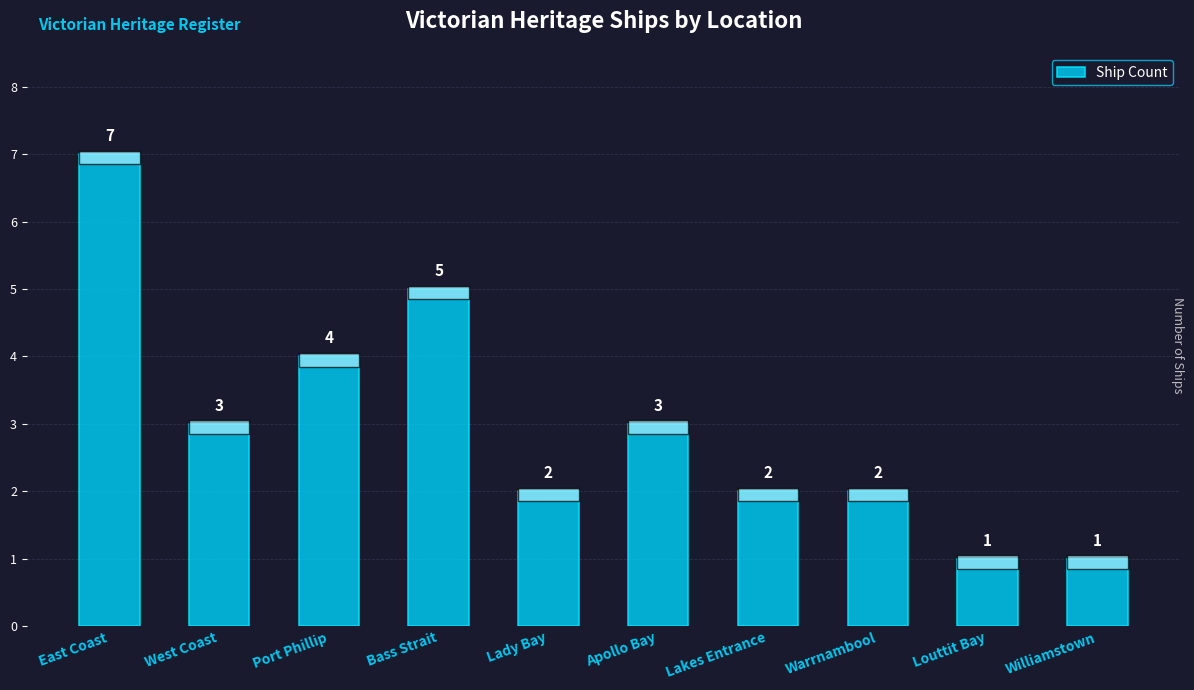

What is the sum of the values at Port Phillip and Lady Bay?

6